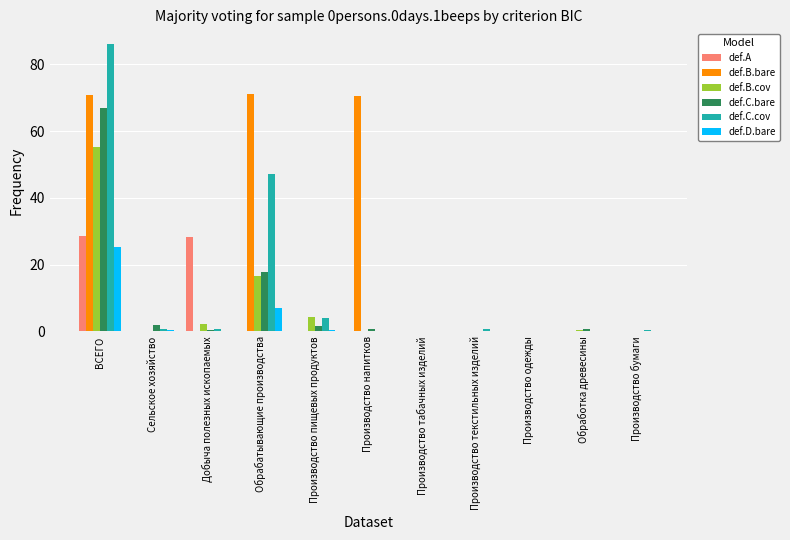

Are the bars horizontal?

No